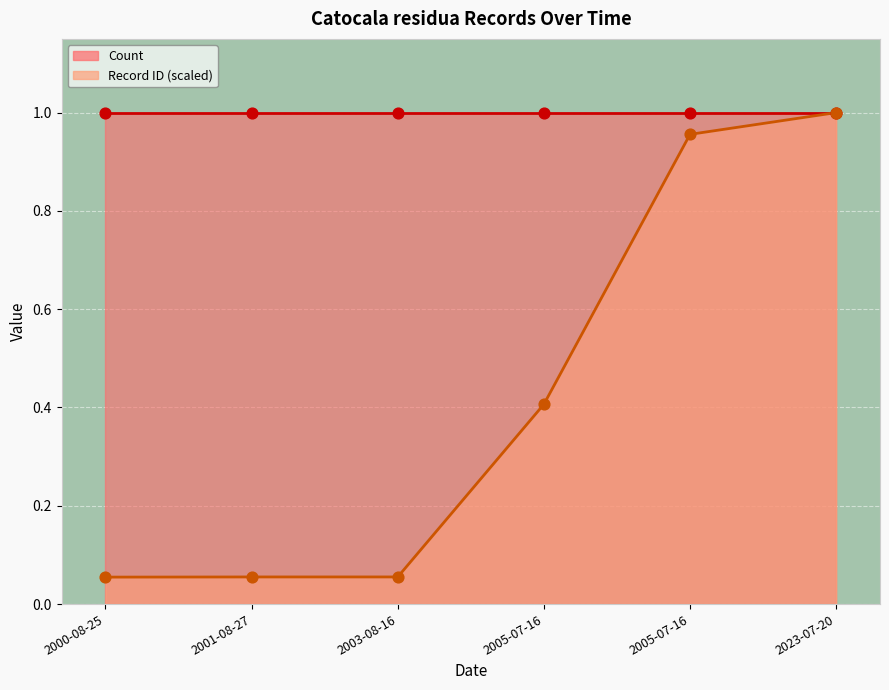

Between 2005-07-16 and 2003-08-16, which is larger?

2005-07-16